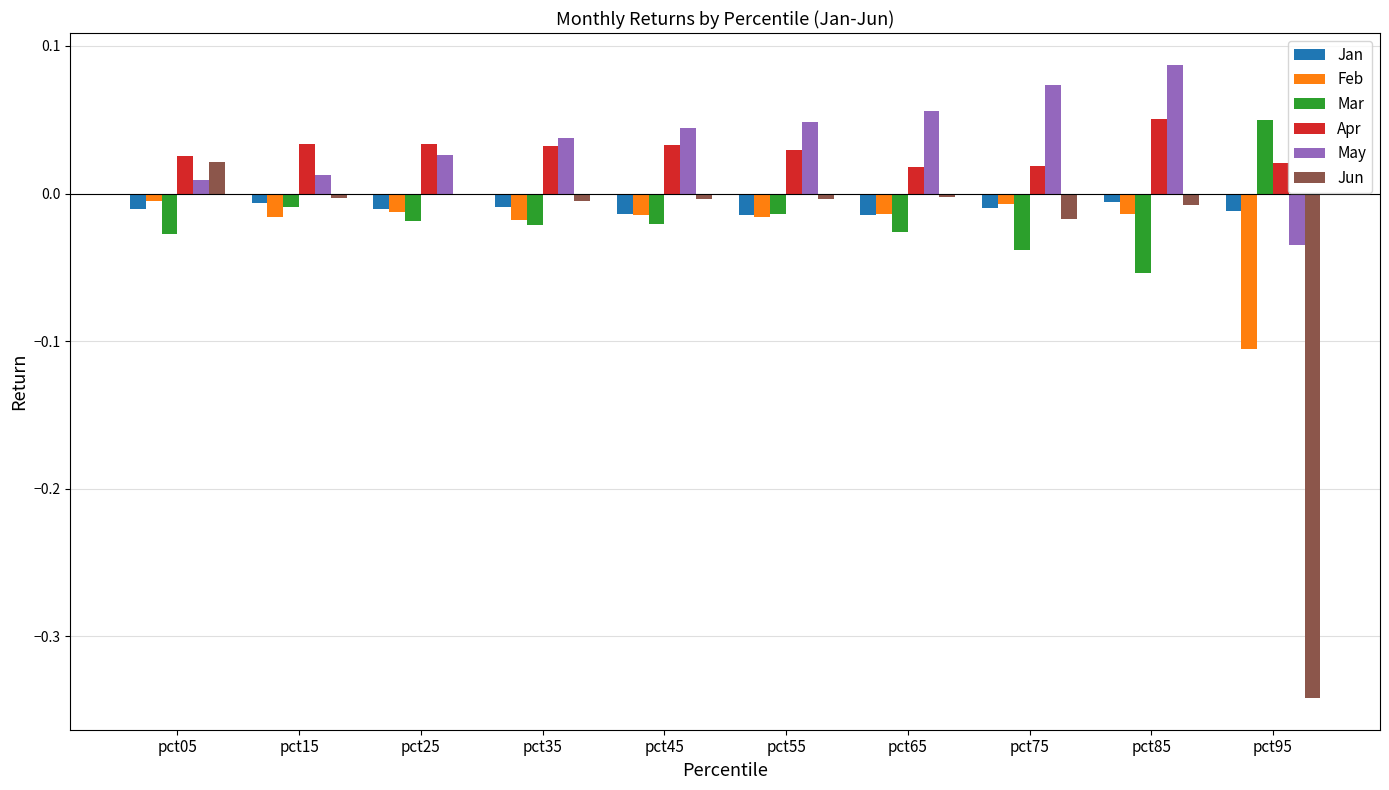

Which category has the highest value across all series?

pct85